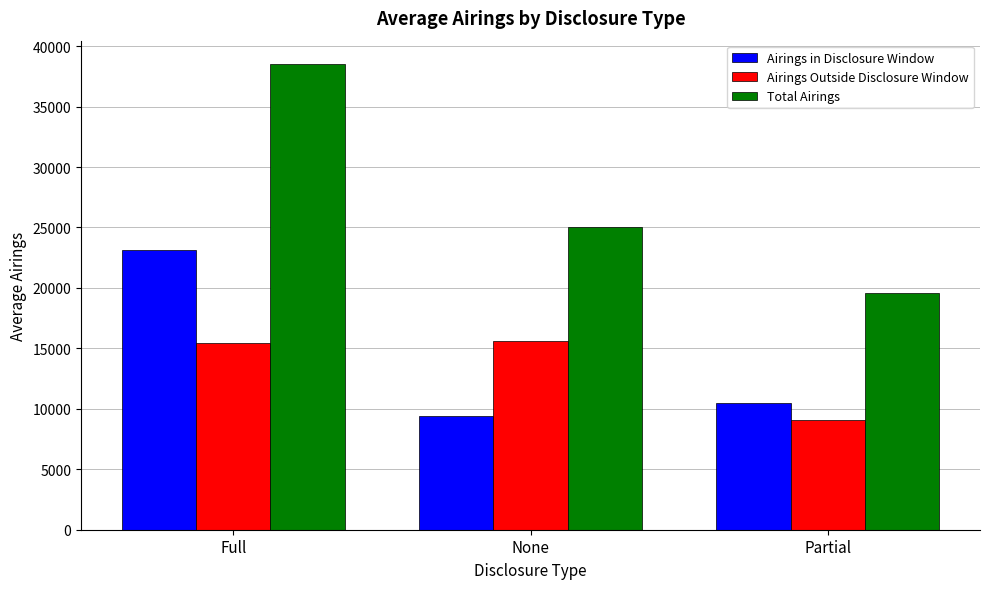

What are all the series names shown in the legend?

Airings in Disclosure Window, Airings Outside Disclosure Window, Total Airings